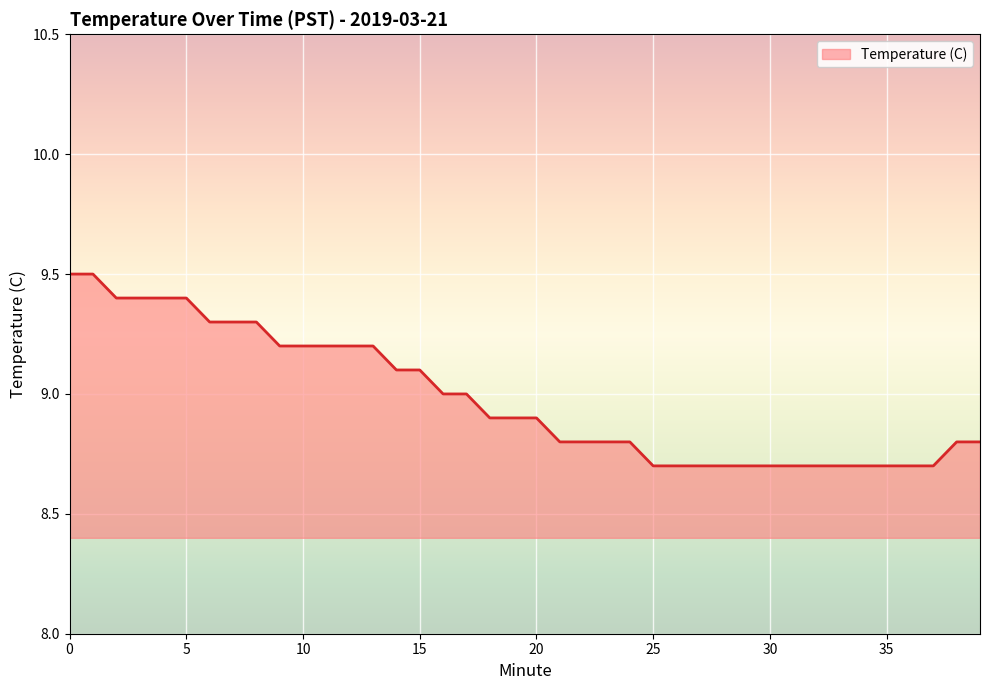

What is the smallest value displayed?

8.7